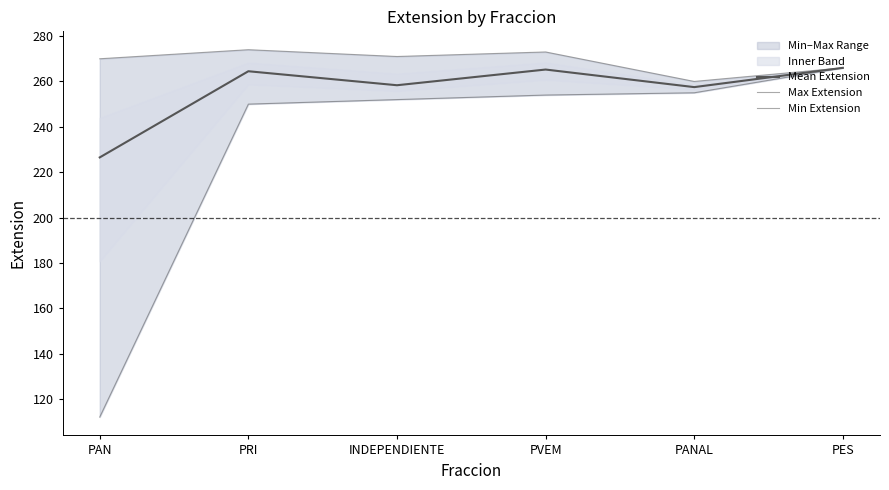

How many values in the Max Extension series exceed 271?

2